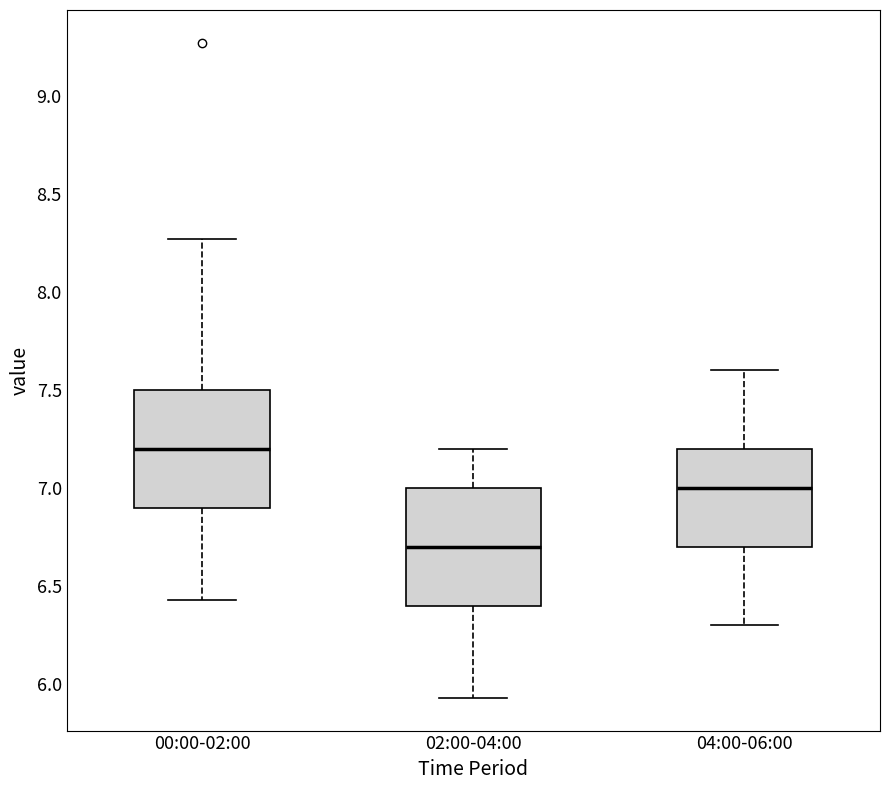

Which box's median line is the highest?

00:00-02:00